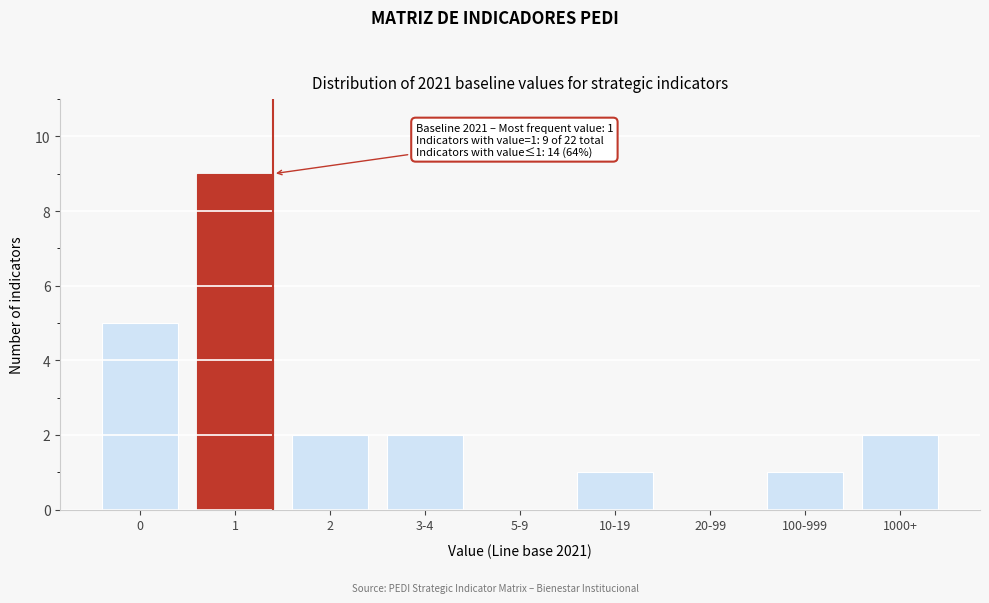

Reading left to right, list all the values displayed in this chart.

0=5	1=9	2=2	3-4=2	5-9=0	10-19=1	20-99=0	100-999=1	1000+=2